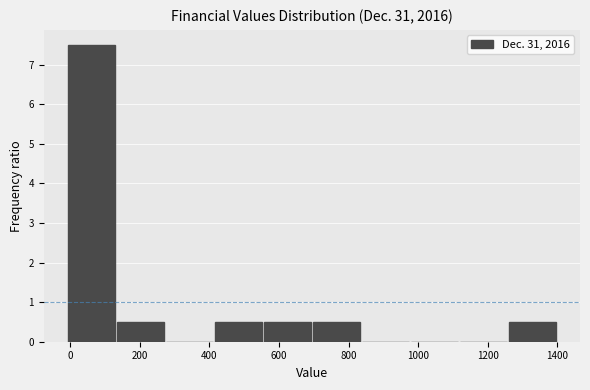

Reading left to right, list every bar in this chart as the range it spans on the x-axis followed by its height. Neither the bar edges nor the heights are printed on the chart, so give them approximately, as read against the axes.

0 to 140: 7.5
140 to 280: 0.5
280 to 420: 0
420 to 560: 0.5
560 to 700: 0.5
700 to 840: 0.5
840 to 980: 0
980 to 1120: 0
1120 to 1260: 0
1260 to 1400: 0.5